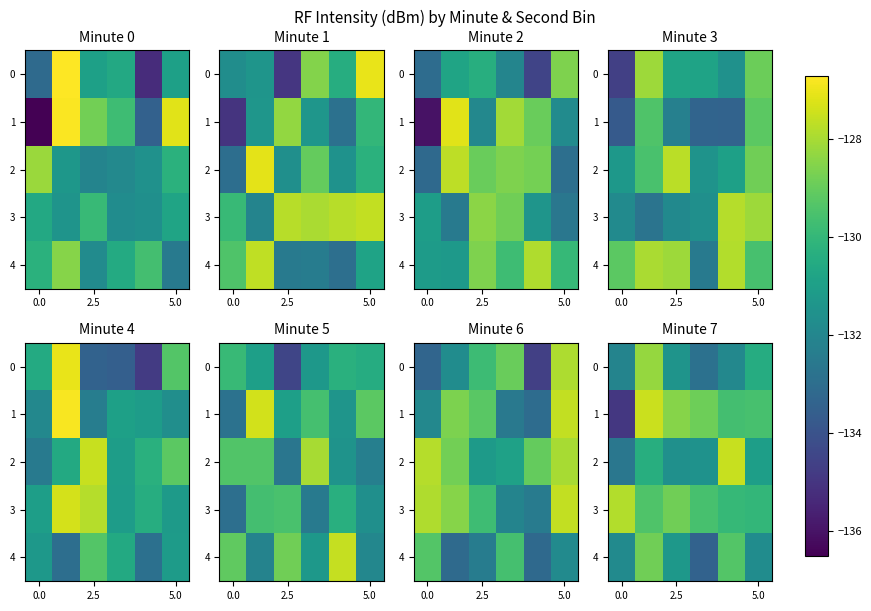

At which label is 0 closest to -130?

5.0